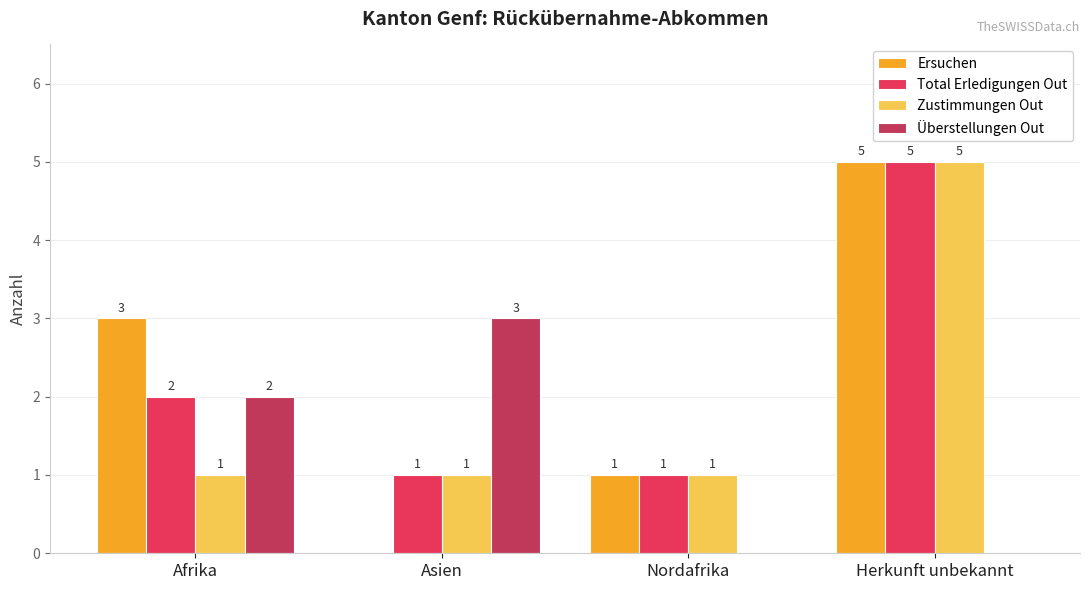

Reading left to right, list all the values displayed in this chart.

Ersuchen: 3	0	1	5
Total Erledigungen Out: 2	1	1	5
Zustimmungen Out: 1	1	1	5
Überstellungen Out: 2	3	0	0